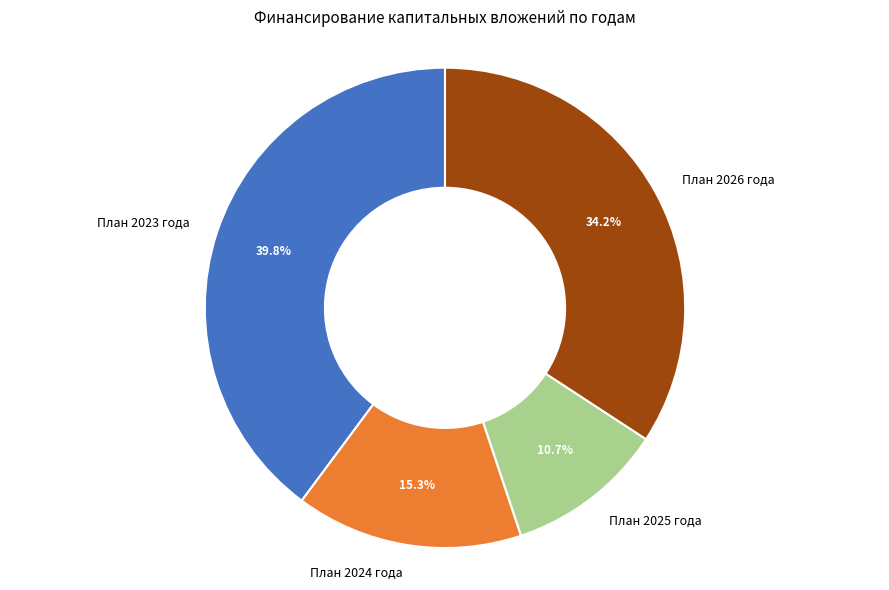

Combined, what portion of the pie is План 2026 года and План 2023 года?

74.0%